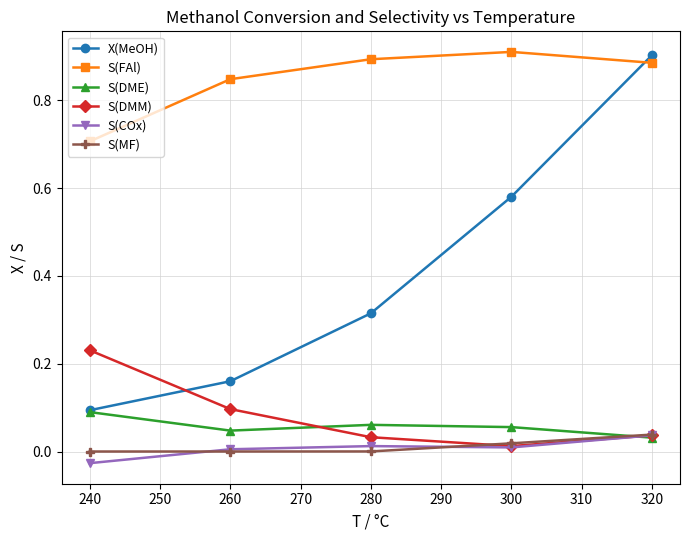

Which series has the largest range (max minus min)?

X(MeOH)